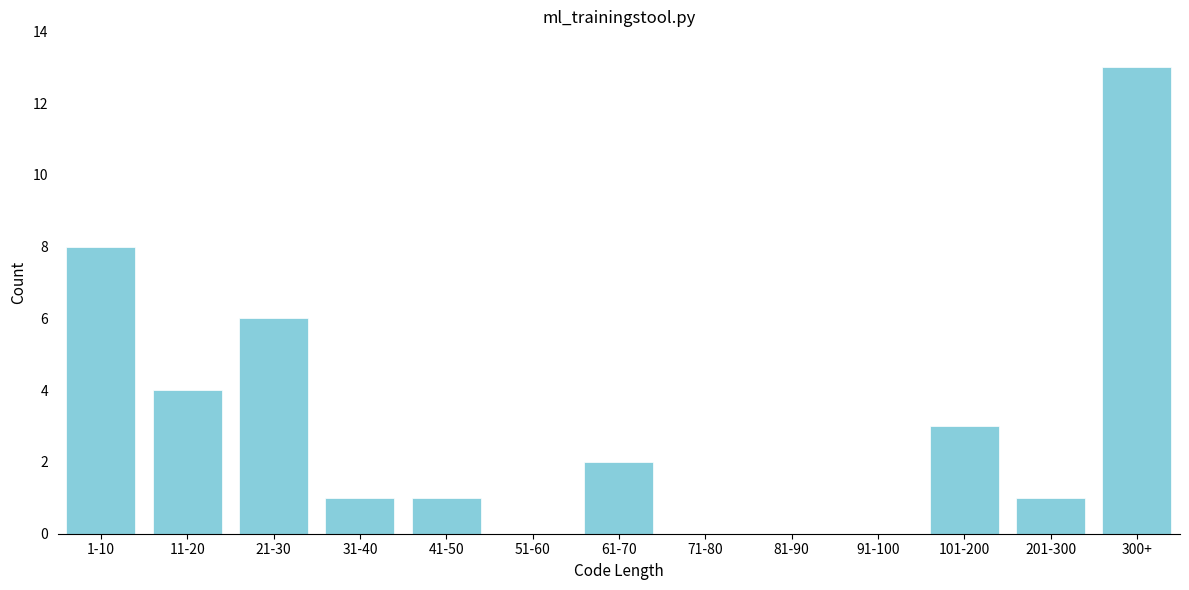

Reading left to right, extract all data points from this chart.

1-10=8	11-20=4	21-30=6	31-40=1	41-50=1	51-60=0	61-70=2	71-80=0	81-90=0	91-100=0	101-200=3	201-300=1	300+=13